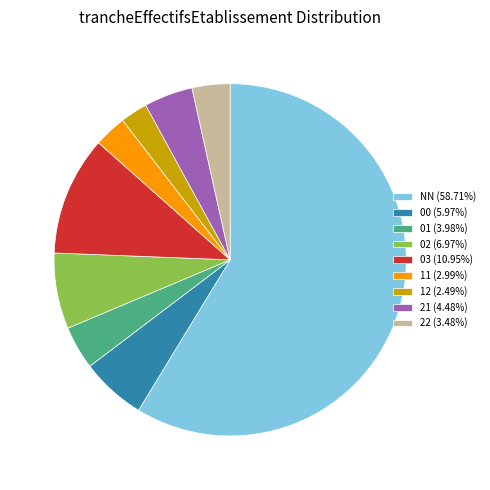

Do 12 (2.49%) and 21 (4.48%) together represent more than half of the pie?

No